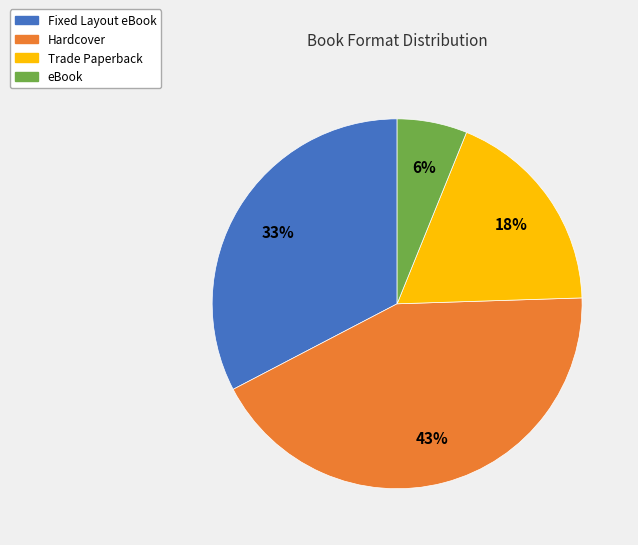

To the nearest percent, what is the average slice percentage?

25%